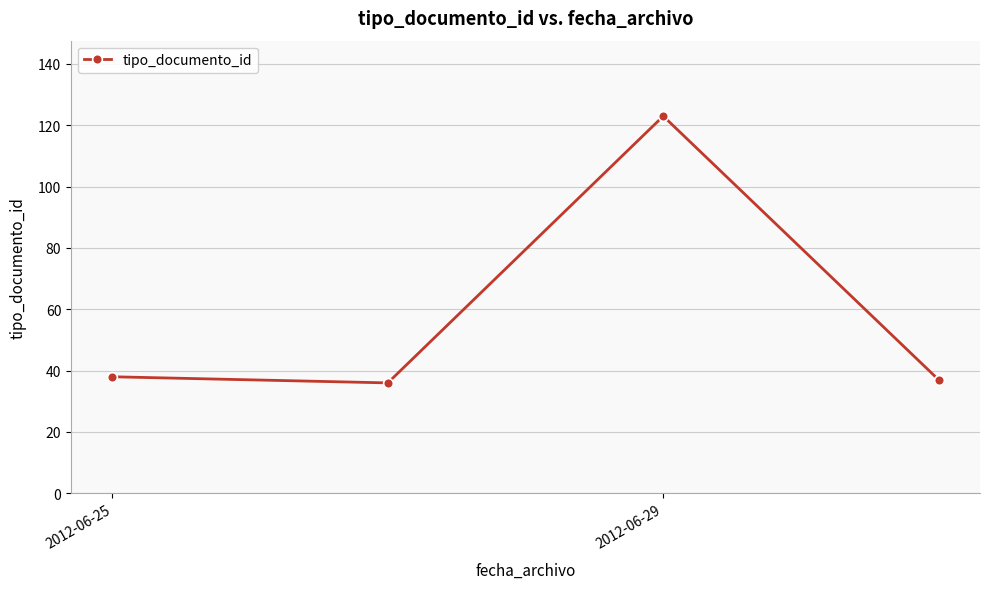

What is the value of the 1st point from the left?

38